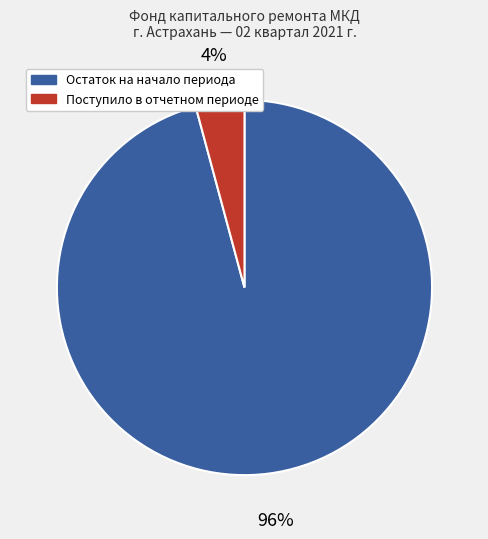

Does any single category account for the majority?

Yes